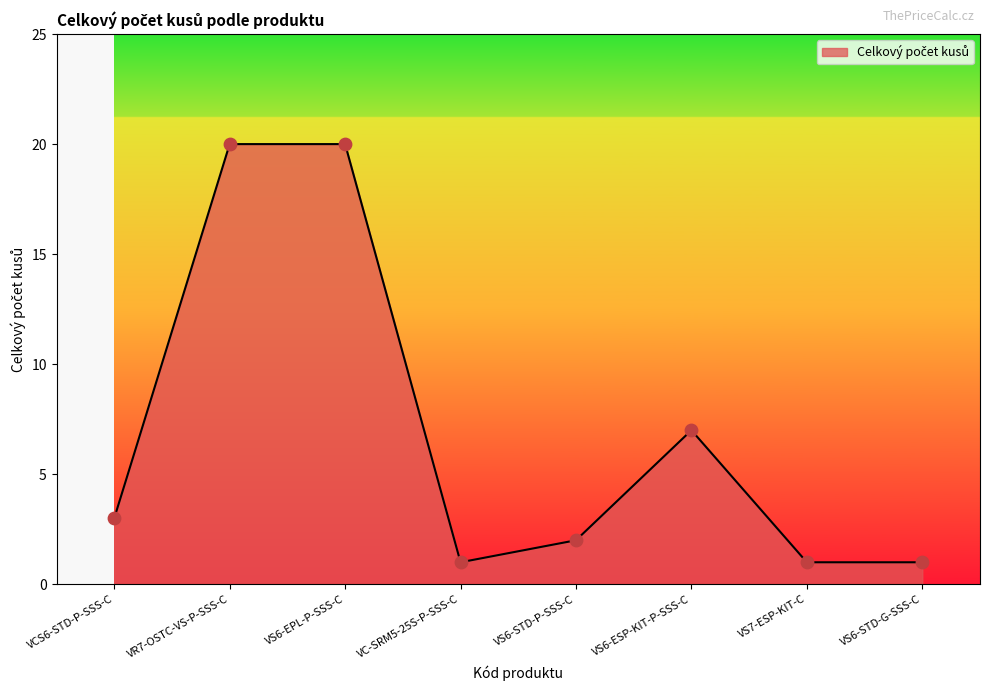

Between VC-SRM5-25S-P-SSS-C and VS6-EPL-P-SSS-C, which is larger?

VS6-EPL-P-SSS-C